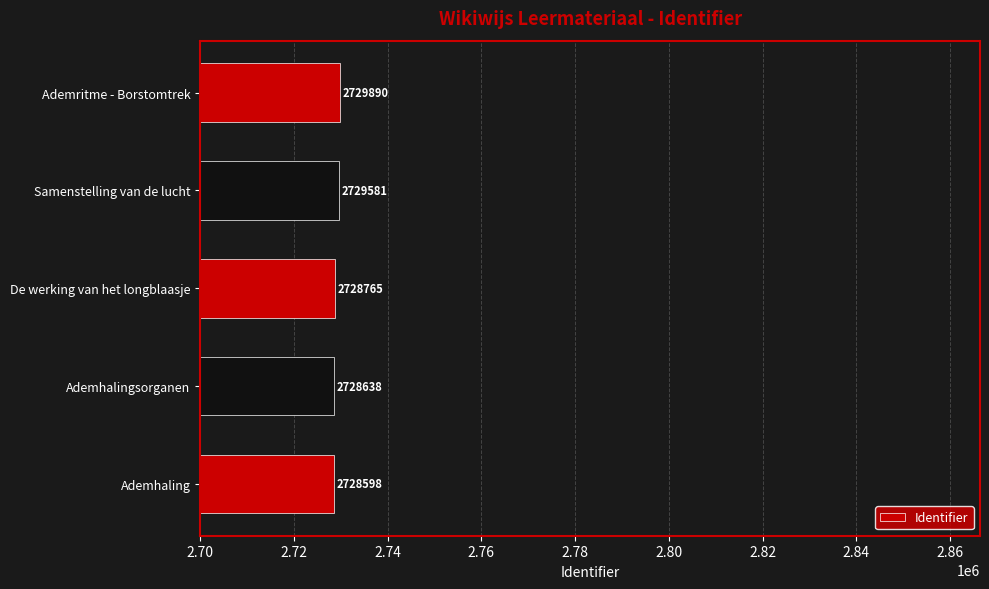

Rank the categories by value from lowest to highest.

Ademhaling, Ademhalingsorganen, De werking van het longblaasje, Samenstelling van de lucht, Ademritme - Borstomtrek